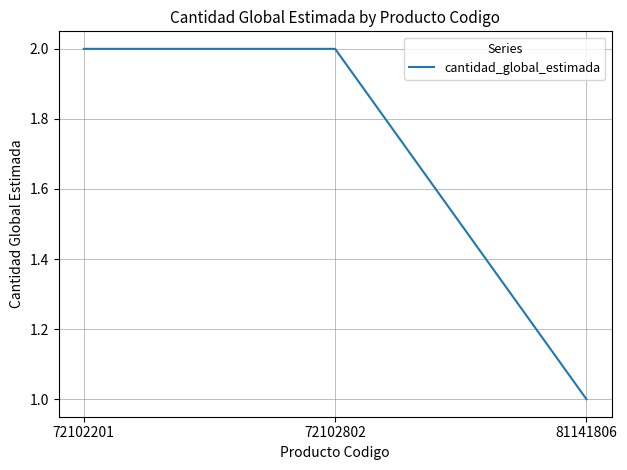

Read the value at 72102802.

2